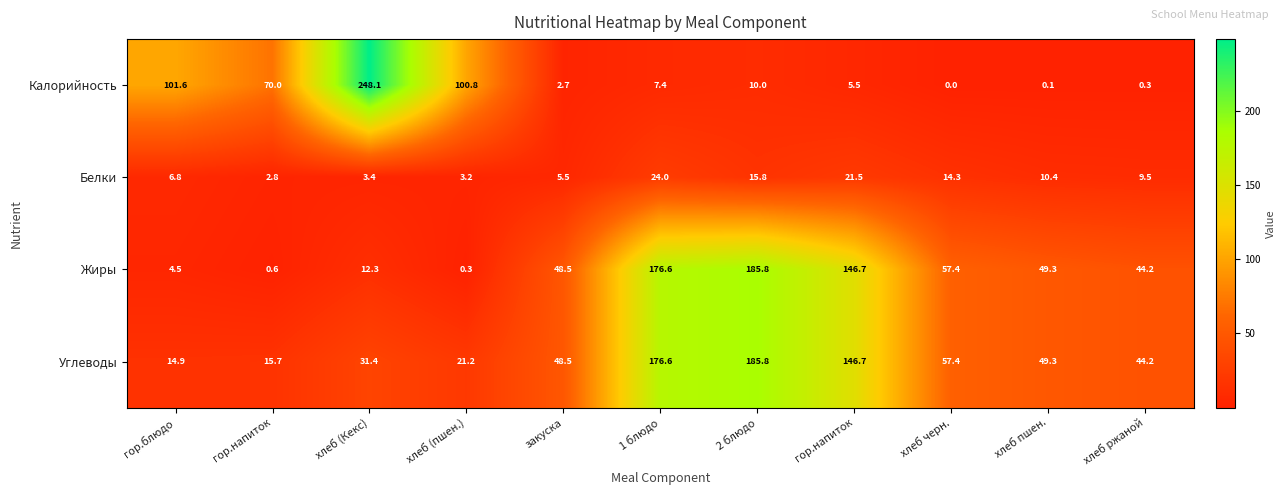

How many values in the Жиры series are below 48?

5